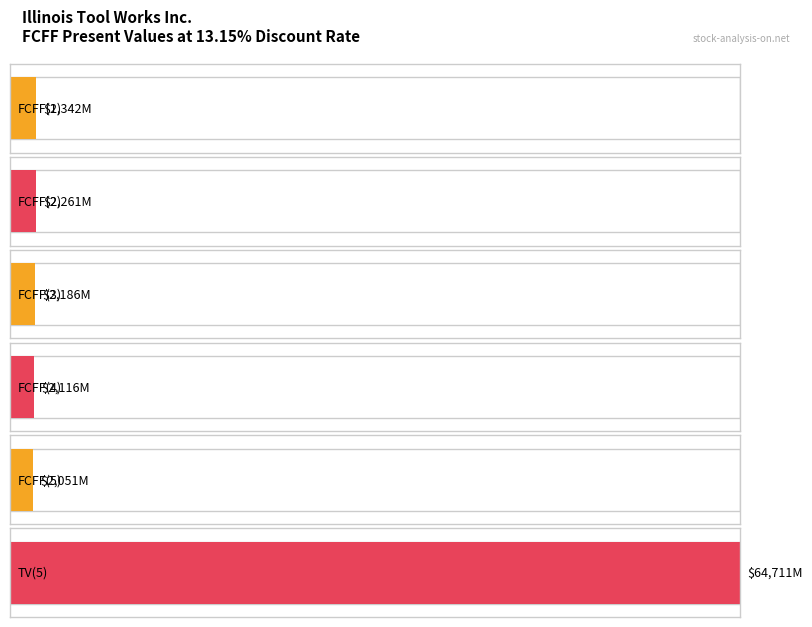

What is the difference between the values at FCFF(1) and FCFF(4)?

226